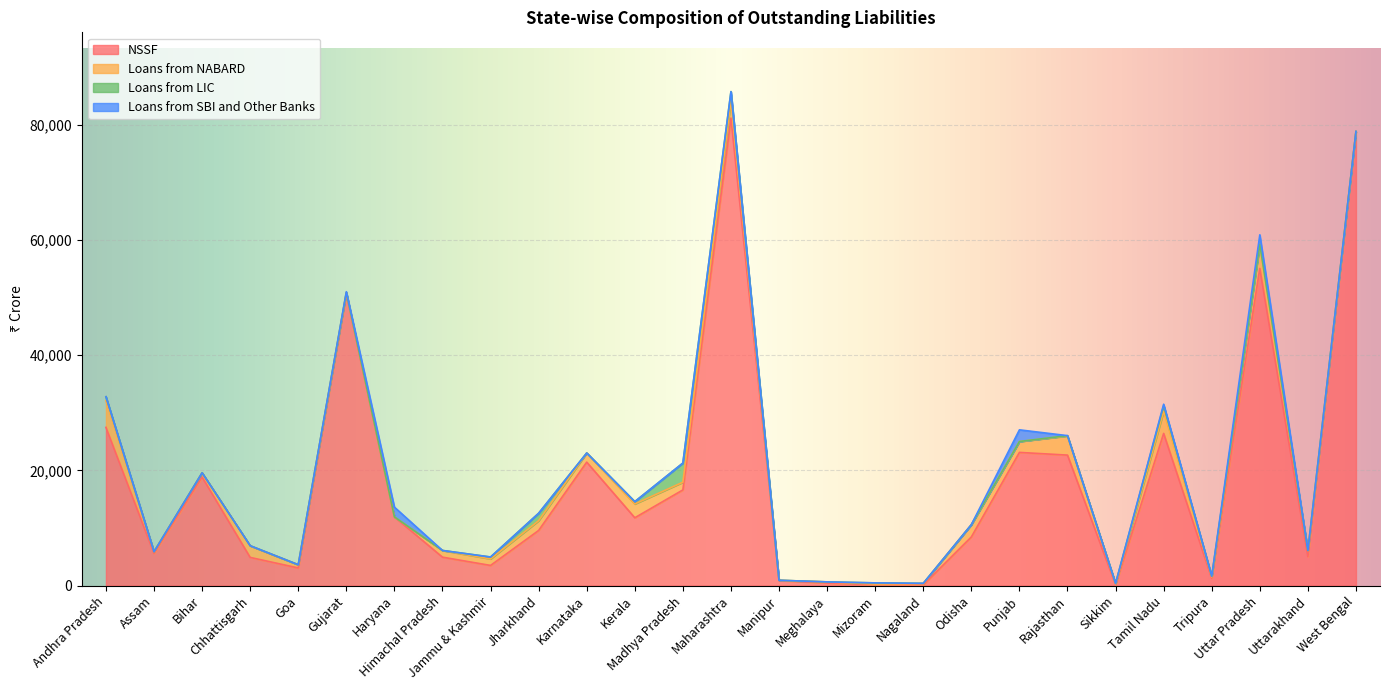

Where is the first local minimum for Loans from NABARD?

Assam